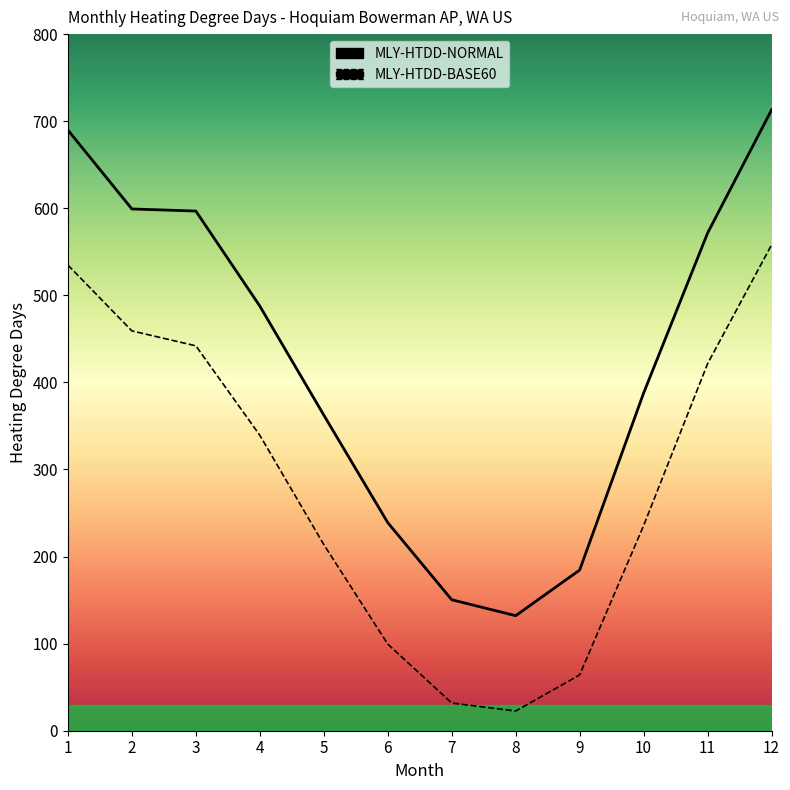

At which category does the chart reach its minimum across all series?

8